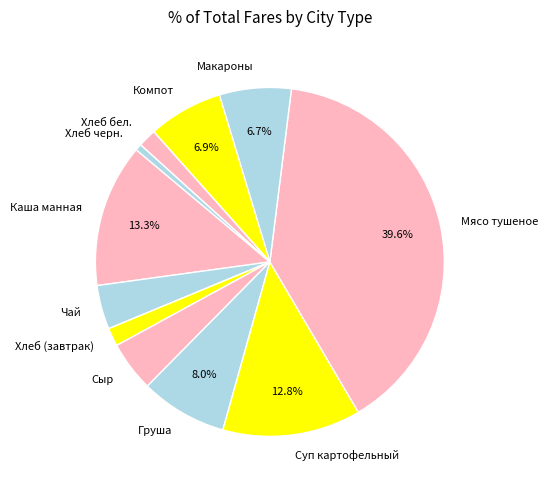

Is it true that Суп картофельный is 27% of the pie?

False